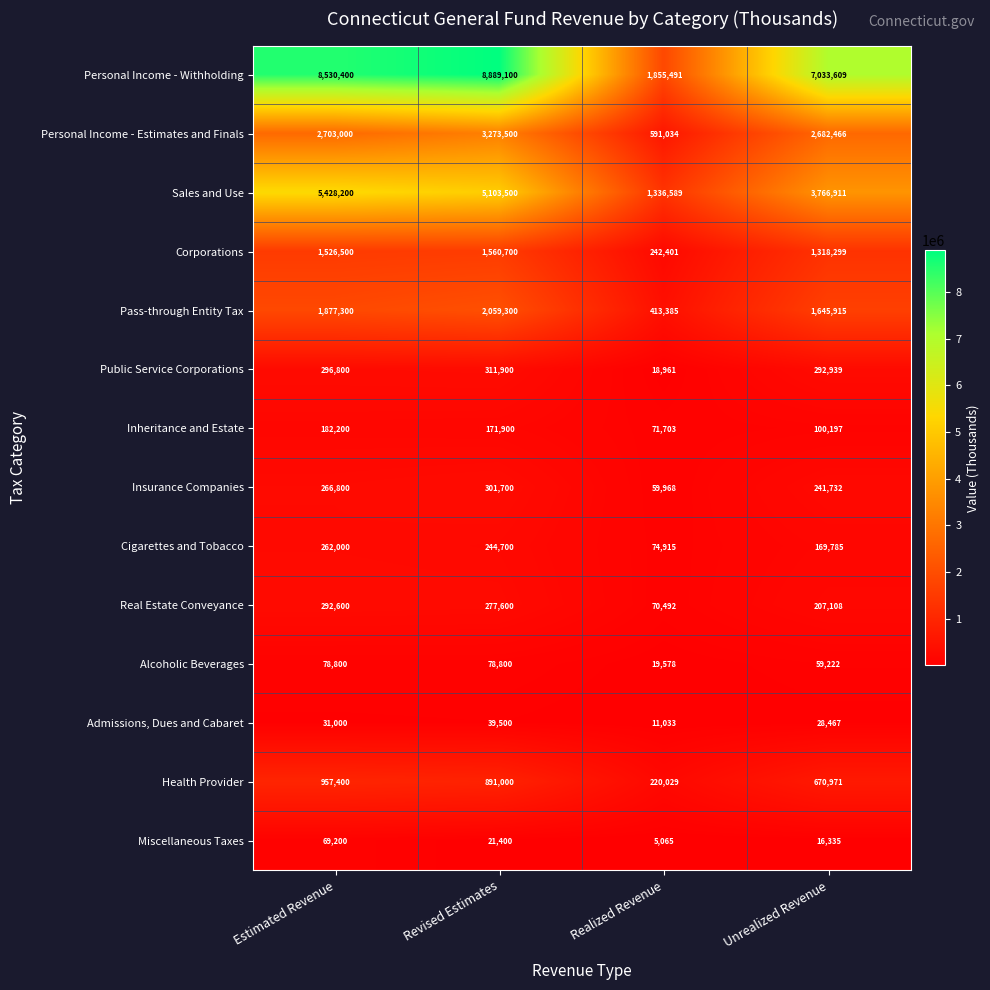

List the series in order of their peak value, highest first.

Personal Income - Withholding, Sales and Use, Personal Income - Estimates and Finals, Pass-through Entity Tax, Corporations, Health Provider, Public Service Corporations, Insurance Companies, Real Estate Conveyance, Cigarettes and Tobacco, Inheritance and Estate, Alcoholic Beverages, Miscellaneous Taxes, Admissions, Dues and Cabaret